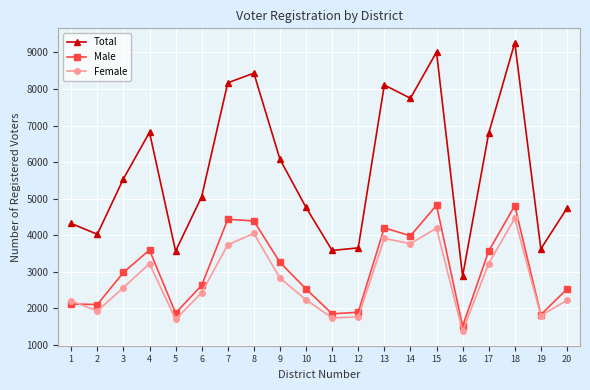

At which label is Male closest to 3162?

9